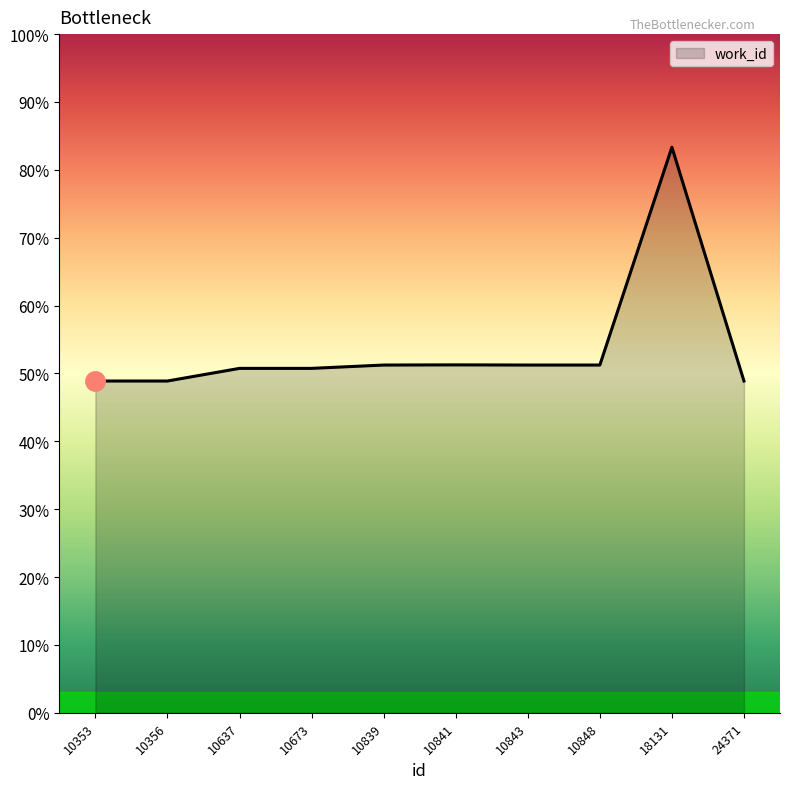

Rank the categories by value from highest to lowest.

18131, 10841, 10839, 10843, 10848, 10637, 10673, 10353, 10356, 24371